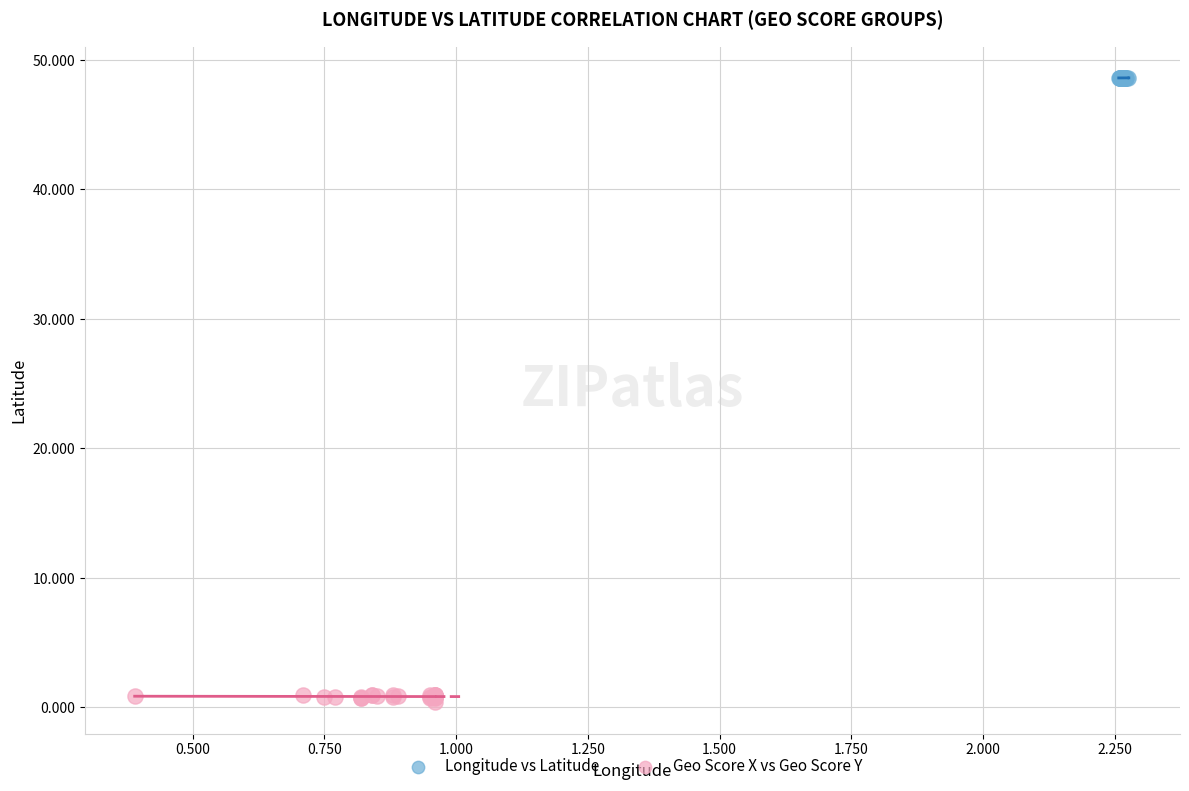

What are all the series names shown in the legend?

Longitude vs Latitude, Geo Score X vs Geo Score Y